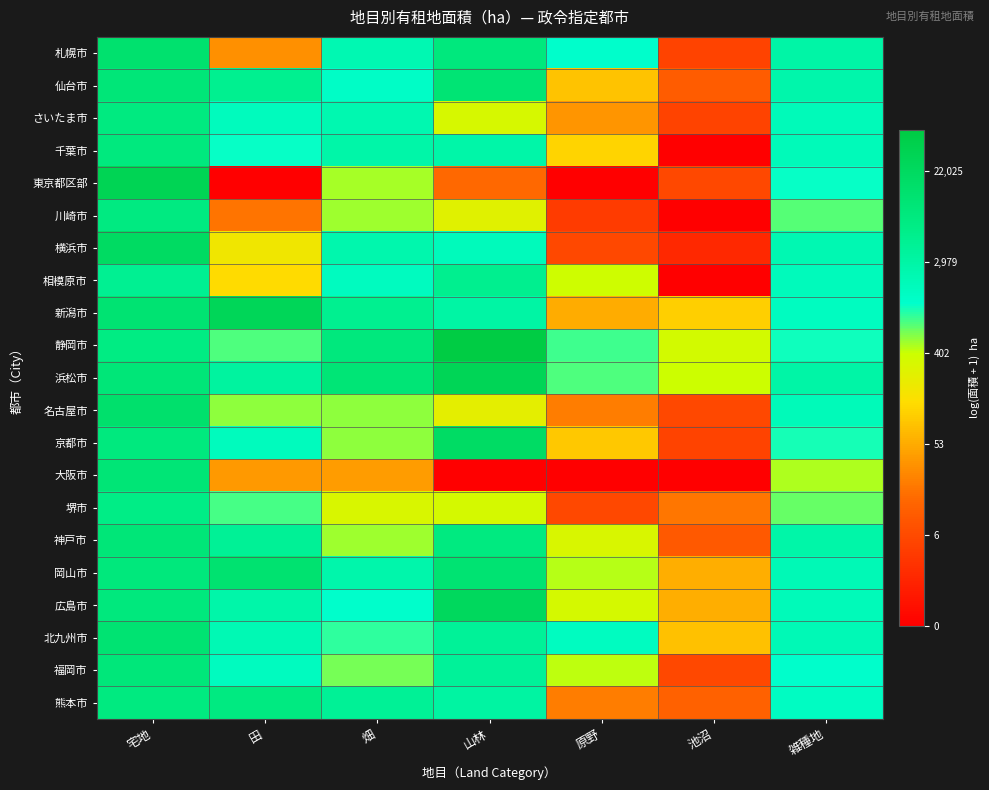

What is the total value across all series at 雑種地?

154.3